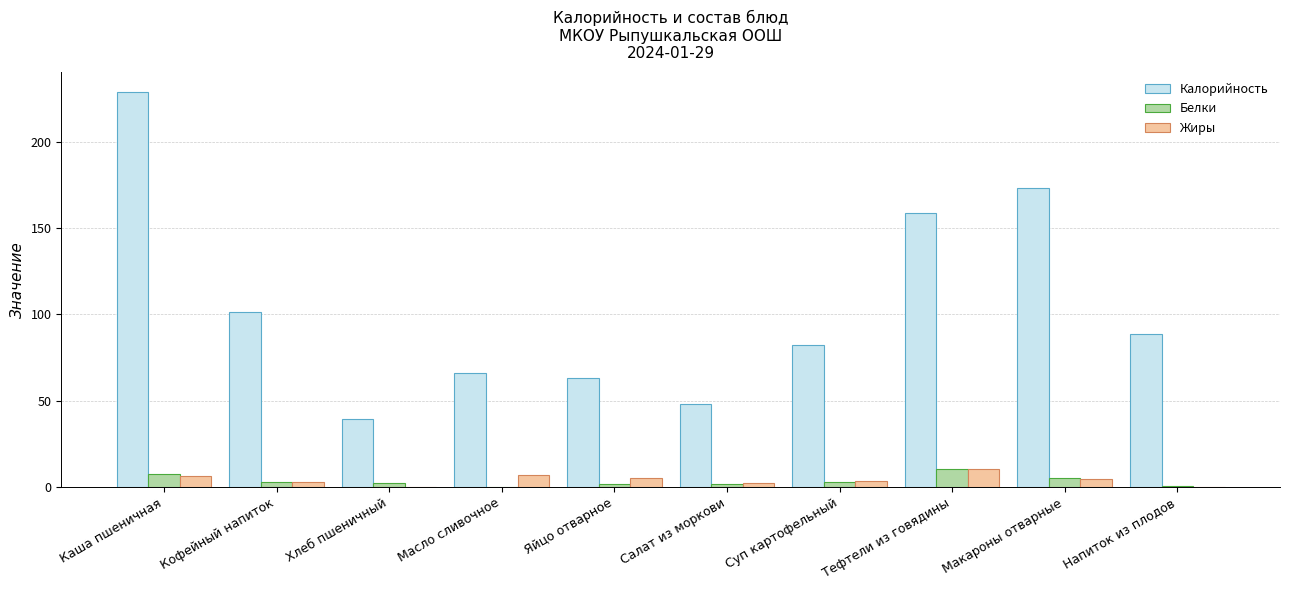

What are all the series names shown in the legend?

Калорийность, Белки, Жиры